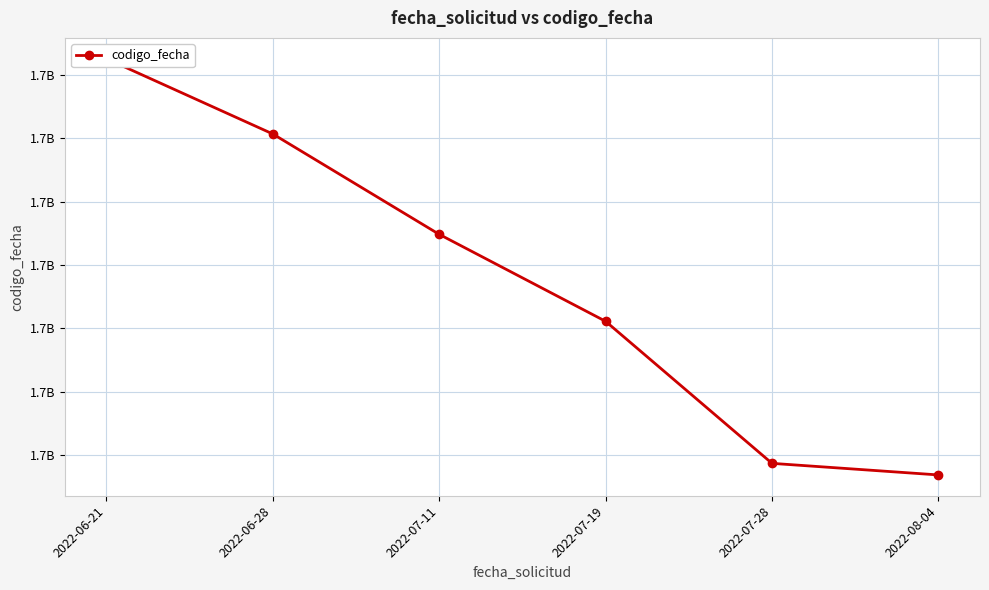

What is the sum of the values at 2022-07-11 and 2022-06-28?

3317276880